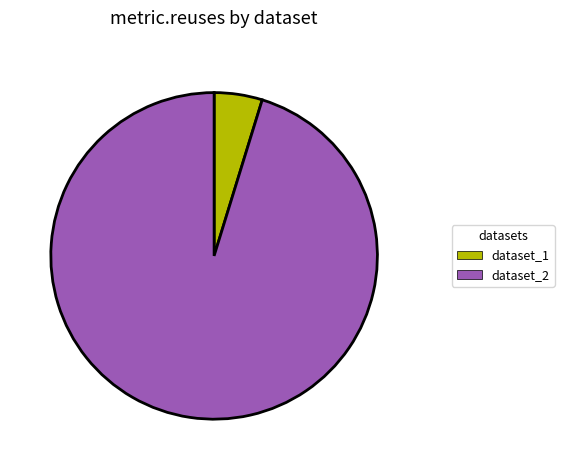

Count the number of slices in the pie.

2